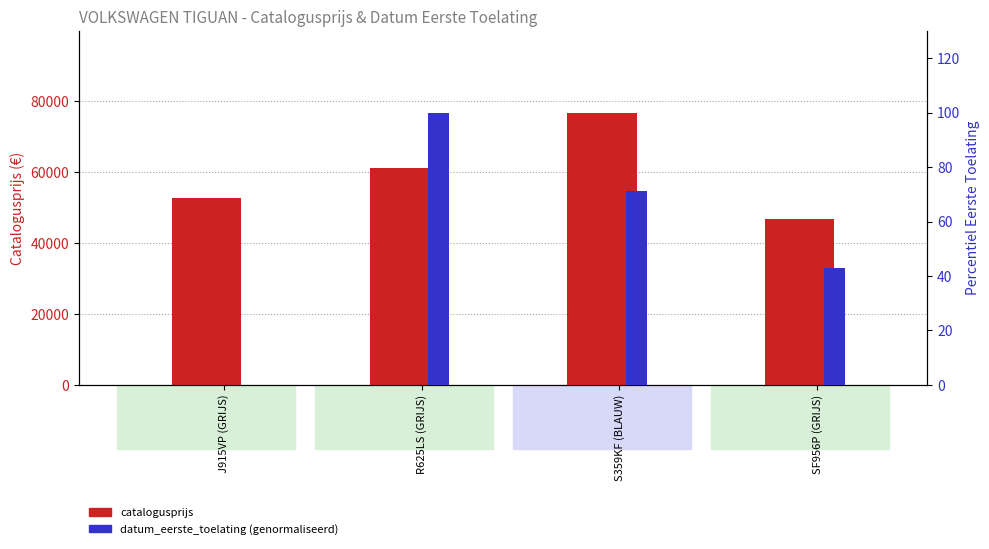

What position from the right is R625LS (GRIJS)?

3